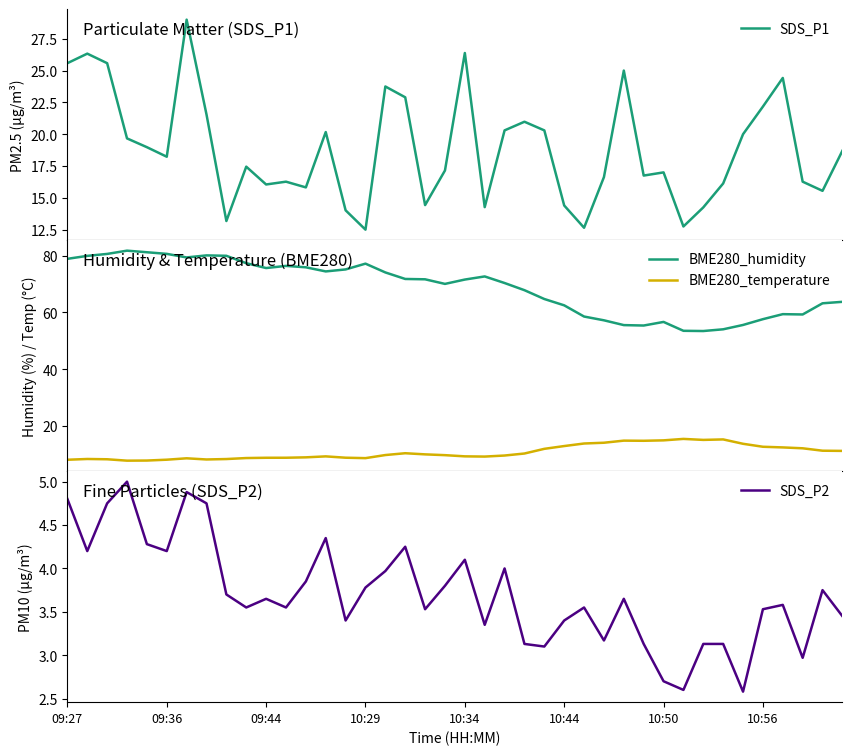

At which label does BME280_temperature first exceed 9?

13